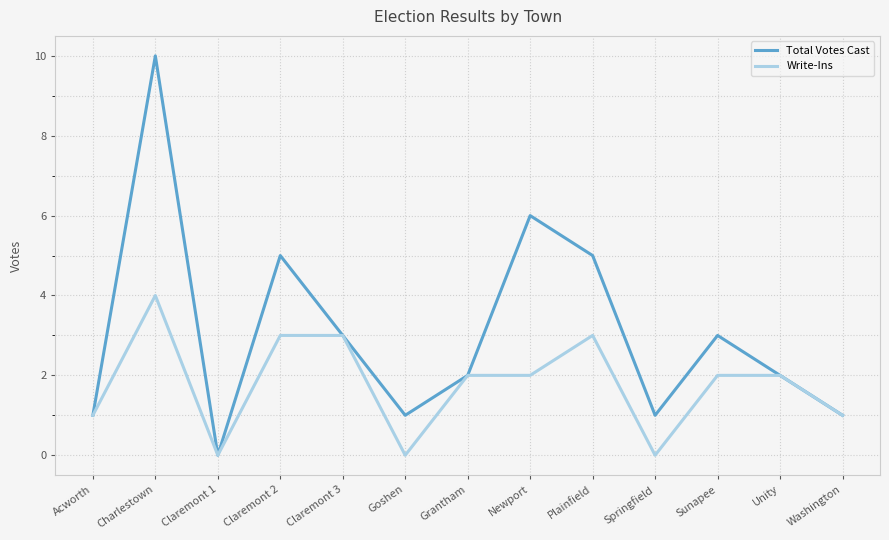

What are all the series names shown in the legend?

Total Votes Cast, Write-Ins